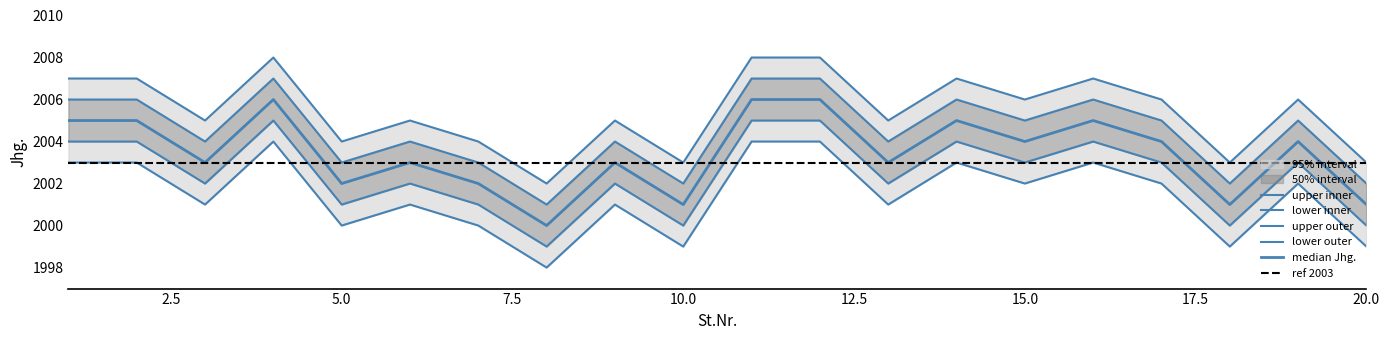

Where is the first local maximum for center?

4